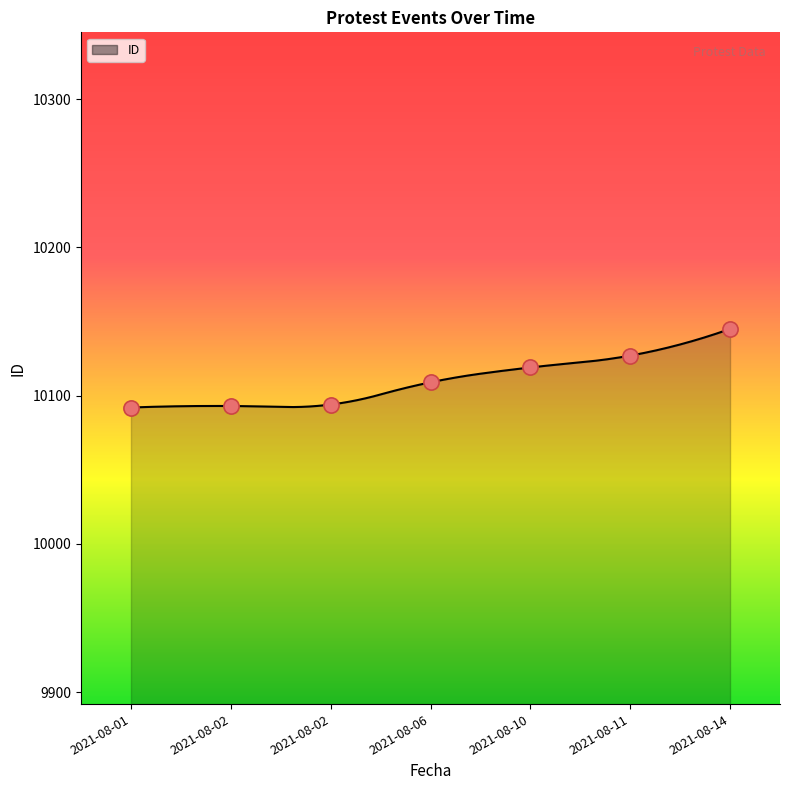

What is the change in value from 2021-08-06 to 2021-08-14?

+36